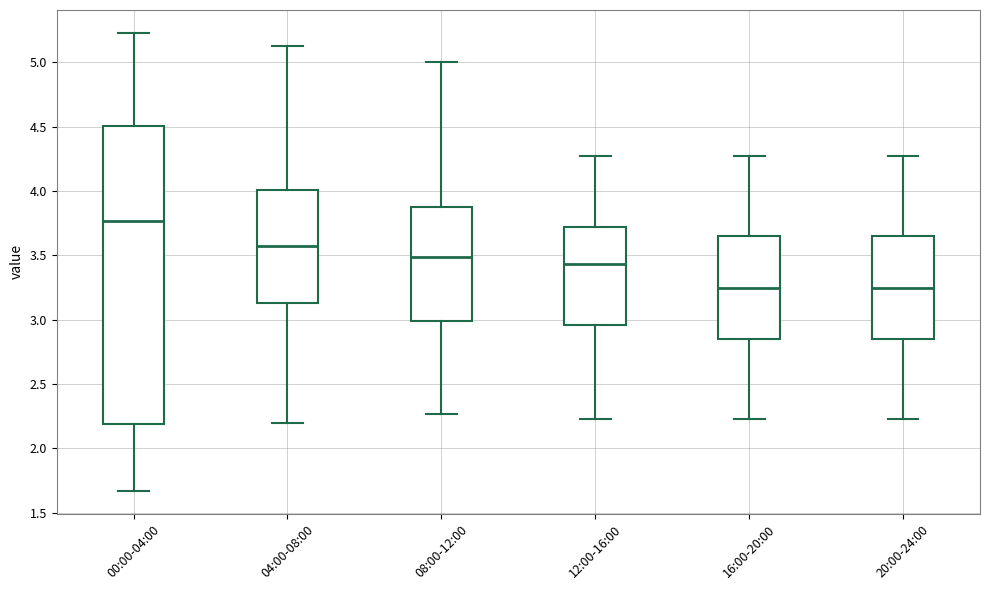

Reading left to right, read every box against the y-axis: the position of its median line, the range the box covers, and the ends of its whiskers. The values are not printed on the chart, so give them approximately, as read against the axis.

00:00-04:00: median 3.75, box 2.20 to 4.50, whiskers 1.65 to 5.25
04:00-08:00: median 3.55, box 3.15 to 4.00, whiskers 2.20 to 5.15
08:00-12:00: median 3.50, box 3.00 to 3.90, whiskers 2.25 to 5.00
12:00-16:00: median 3.45, box 2.95 to 3.70, whiskers 2.25 to 4.25
16:00-20:00: median 3.25, box 2.85 to 3.65, whiskers 2.25 to 4.25
20:00-24:00: median 3.25, box 2.85 to 3.65, whiskers 2.25 to 4.25